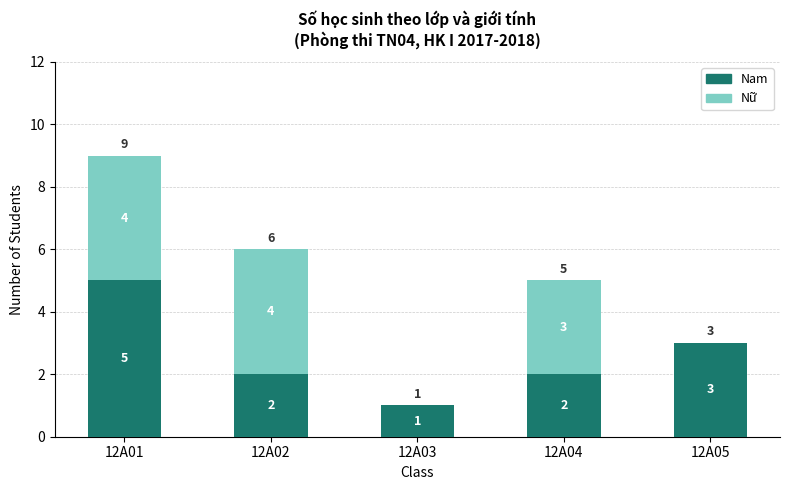

True or false: Nam has a value of 8 at 12A01.

False